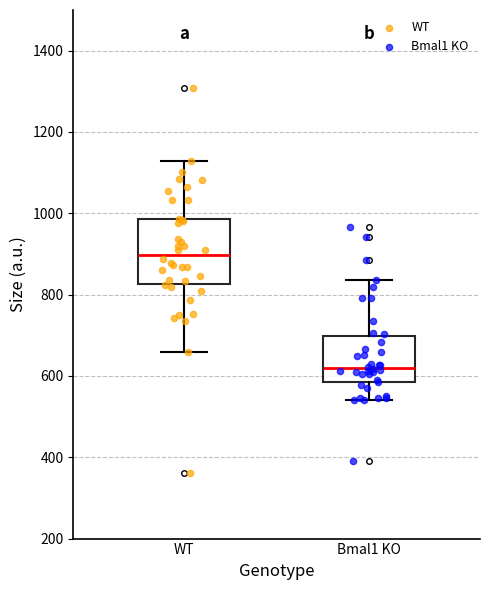

Which box's median line is the lowest?

Bmal1 KO